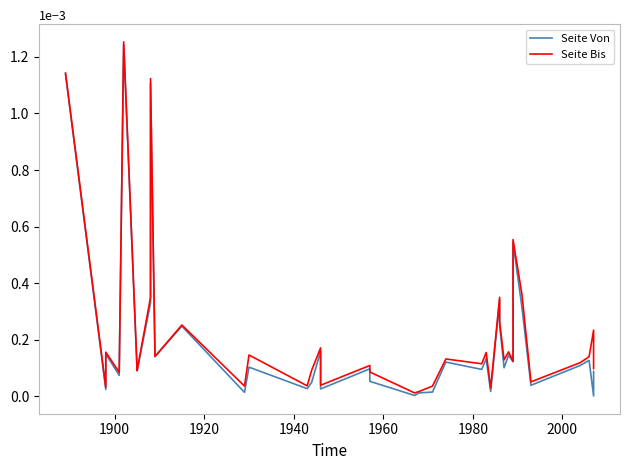

True or false: Seite Von has a value of 0.0 at 1960.

False